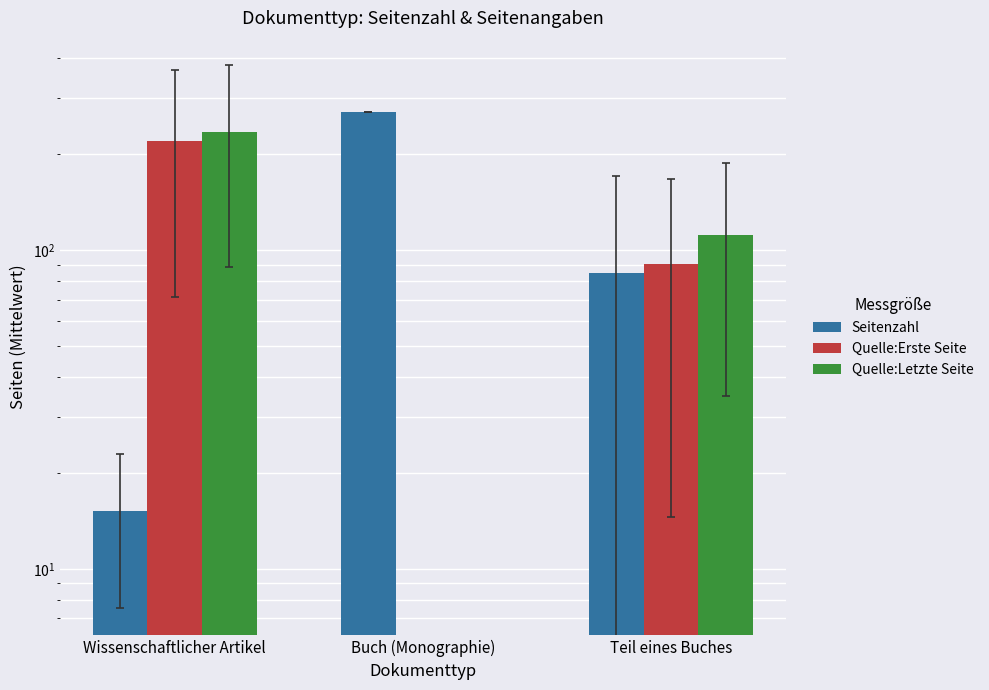

What is the value of the Seitenzahl bar at the 3rd from the left?

84.7